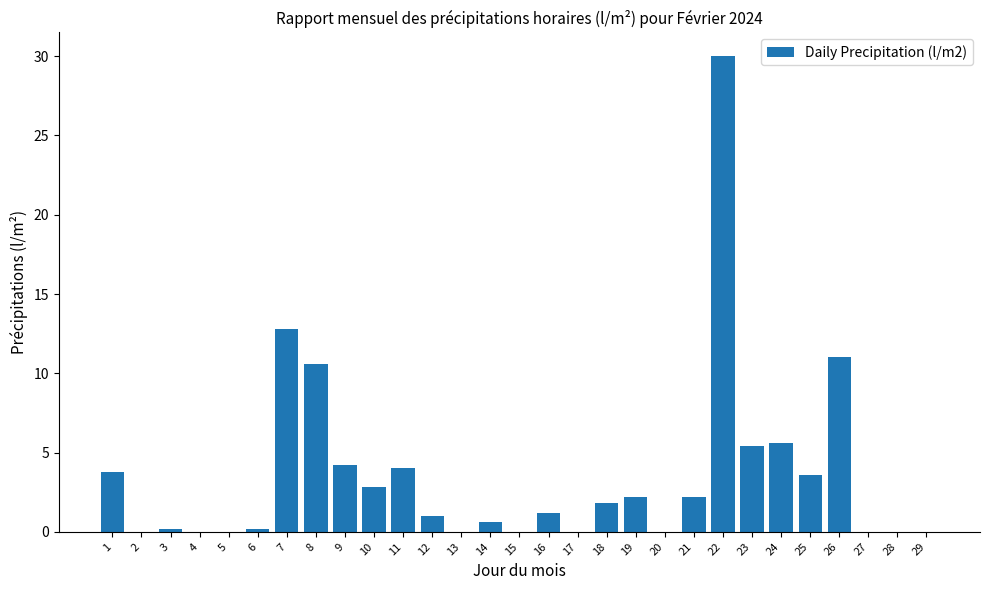

At which category does the chart reach its peak across all series?

22